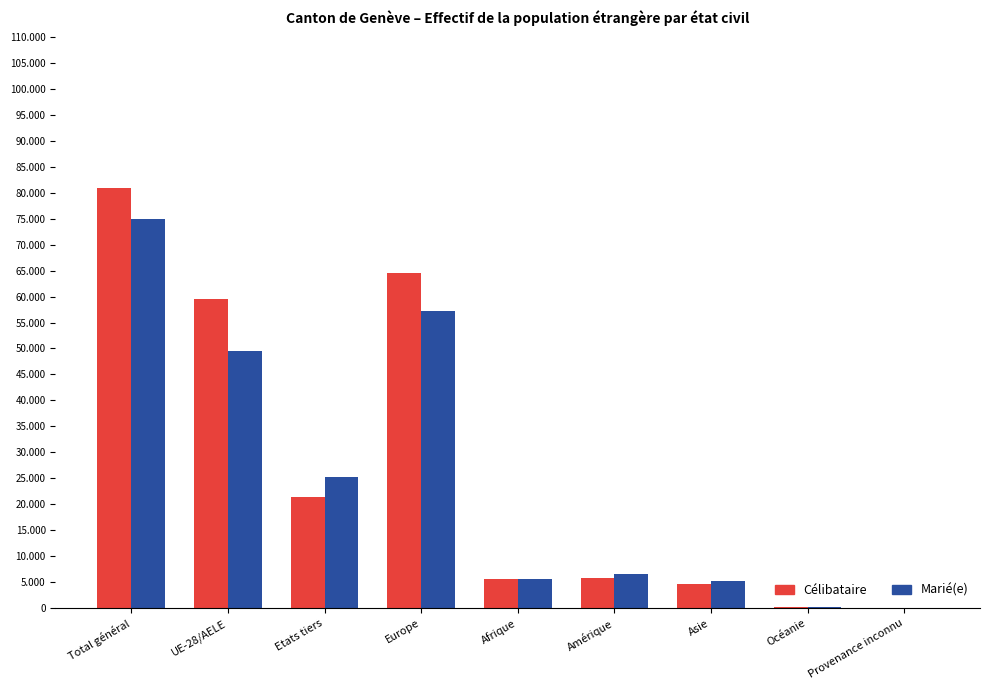

What are all the series names shown in the legend?

Célibataire, Marié(e)